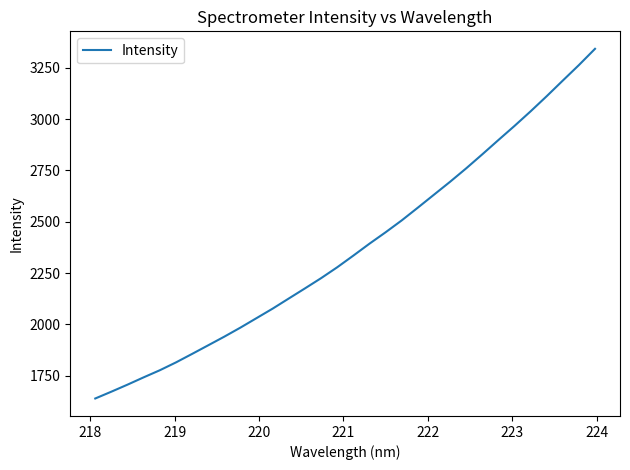

What is the smallest value displayed?

1638.8